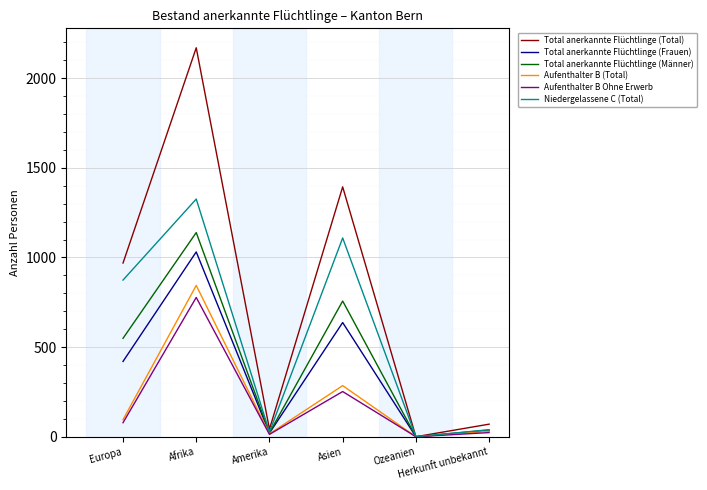

Reading left to right, what are all the values shown in this chart?

Total anerkannte Flüchtlinge (Total): Europa=969	Afrika=2170	Amerika=42	Asien=1394	Ozeanien=0	Herkunft unbekannt=70
Total anerkannte Flüchtlinge (Frauen): Europa=420	Afrika=1031	Amerika=20	Asien=637	Ozeanien=0	Herkunft unbekannt=33
Total anerkannte Flüchtlinge (Männer): Europa=549	Afrika=1139	Amerika=22	Asien=757	Ozeanien=0	Herkunft unbekannt=37
Aufenthalter B (Total): Europa=95	Afrika=844	Amerika=16	Asien=285	Ozeanien=0	Herkunft unbekannt=31
Aufenthalter B Ohne Erwerb: Europa=78	Afrika=777	Amerika=13	Asien=252	Ozeanien=0	Herkunft unbekannt=23
Niedergelassene C (Total): Europa=874	Afrika=1326	Amerika=26	Asien=1109	Ozeanien=0	Herkunft unbekannt=39